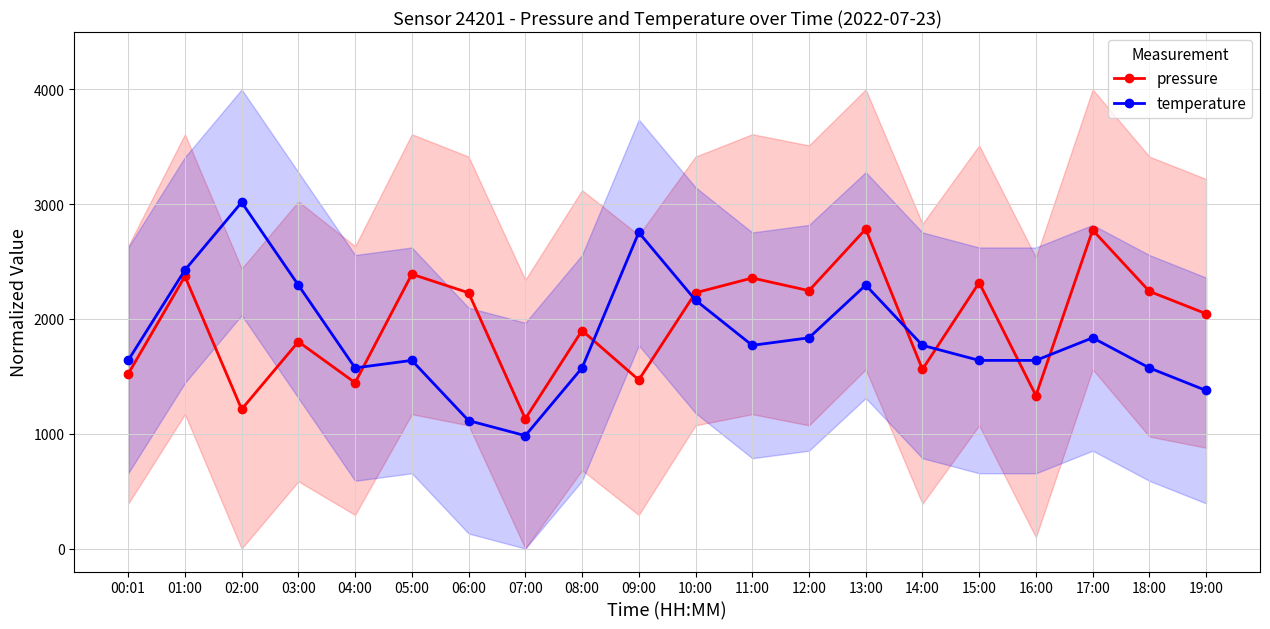

Does the chart have visible grid lines?

Yes